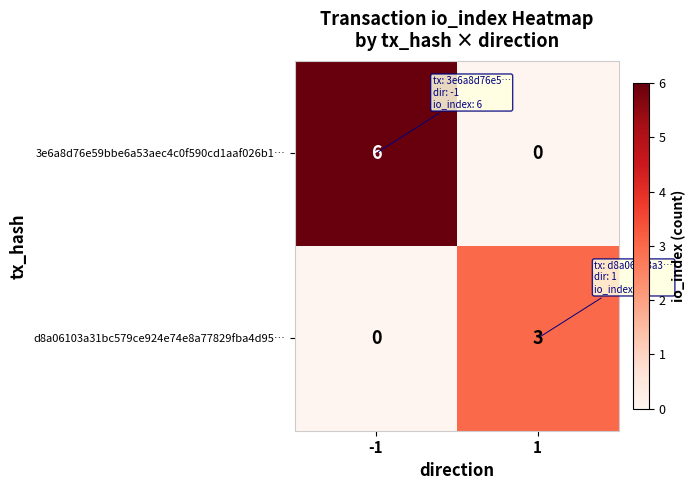

How many data points does each series have?

2